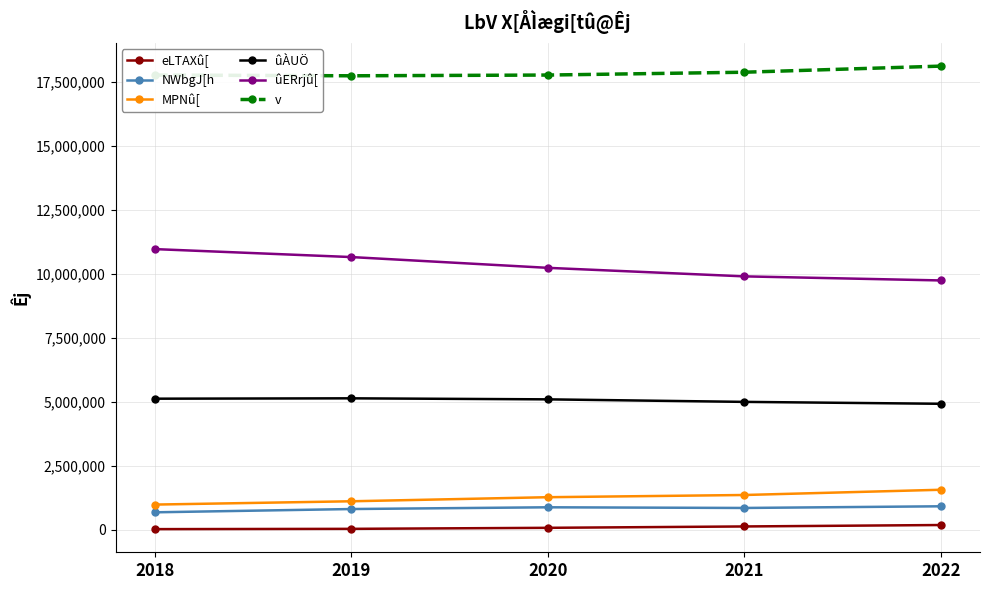

Is the value of ûÀUÖ at 2019 greater than the value of eLTAXû[ at 2021?

Yes